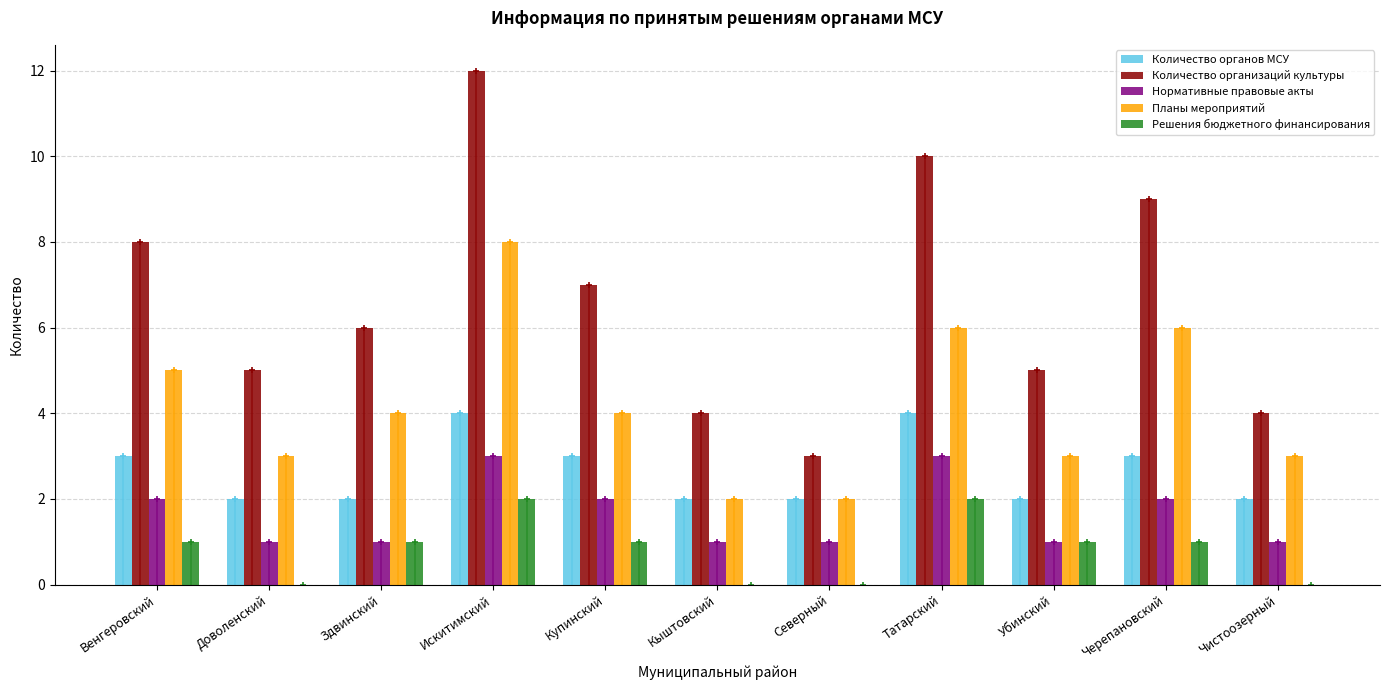

Which series has the largest total across all categories?

Количество организаций культуры